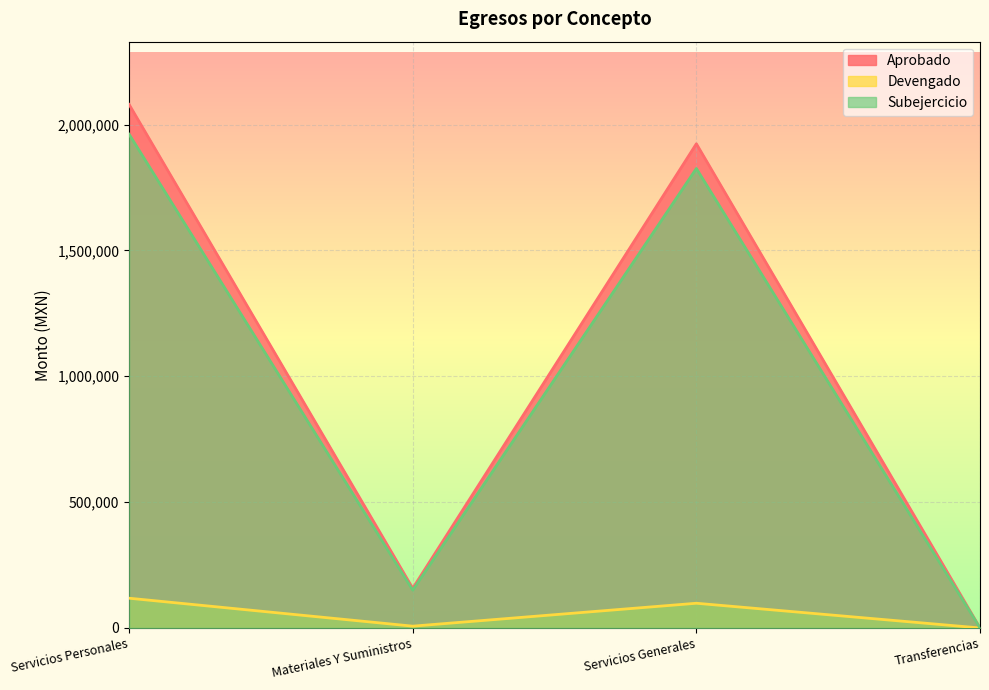

What is the label of the 4th point from the left?

Transferencias